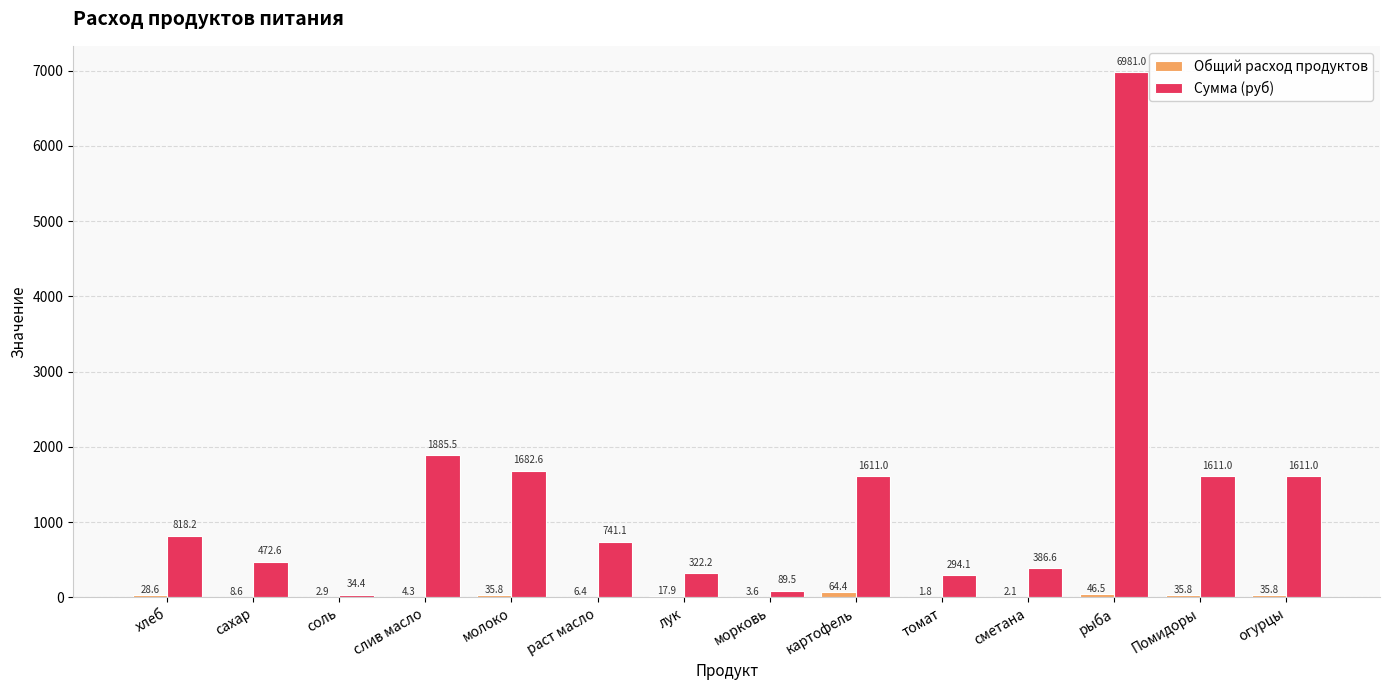

How many data points in Сумма (руб) are above 818?

7